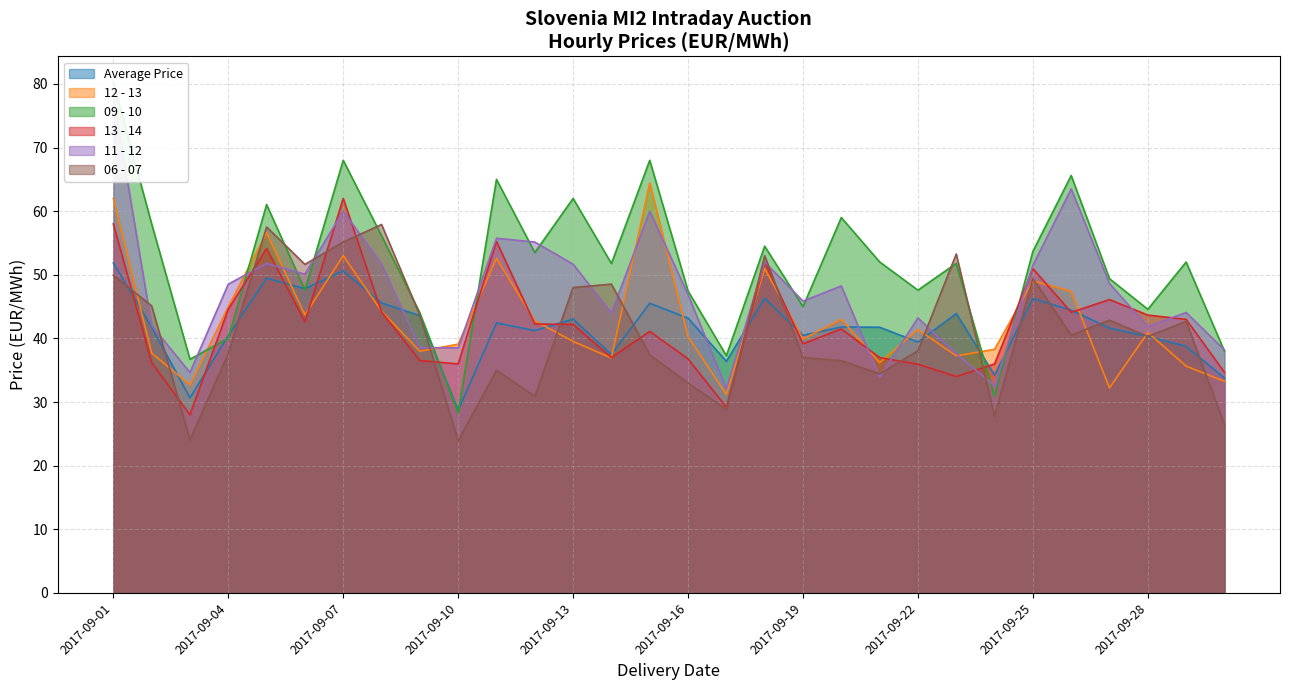

At how many categories does at least one series exceed 51?

18